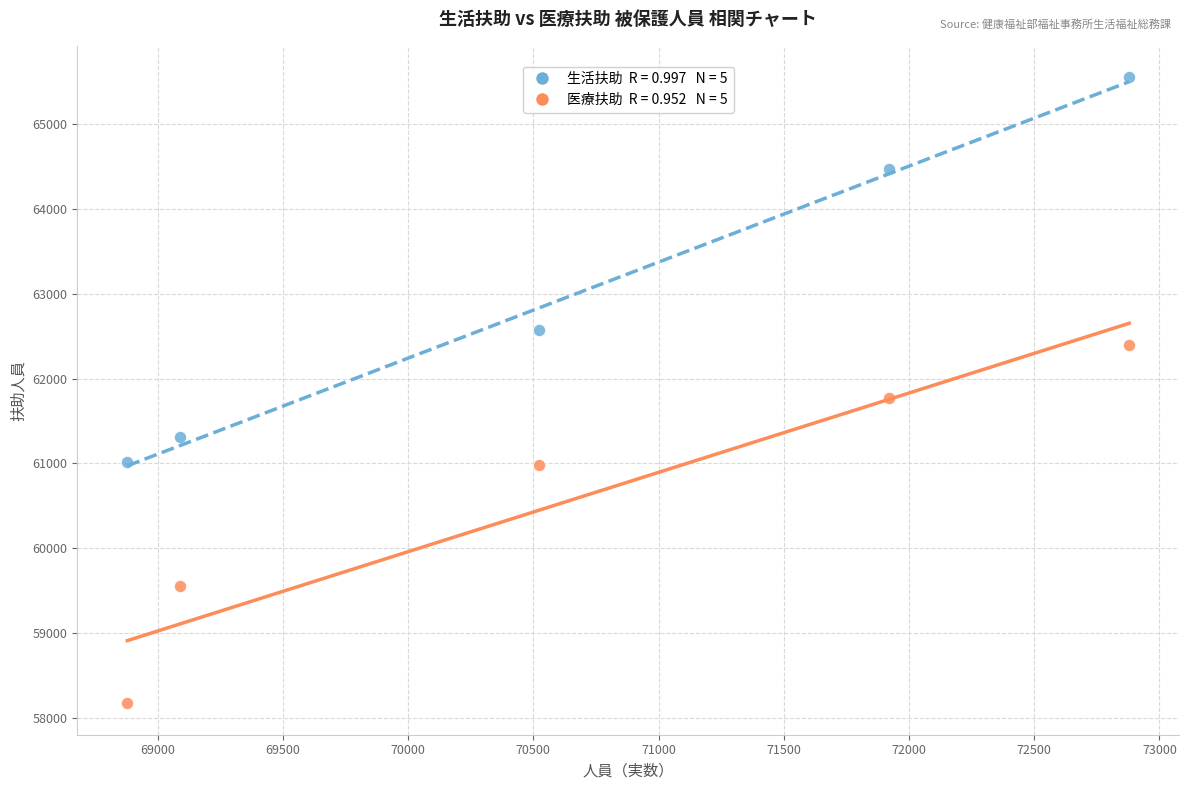

Across all data points, what is the average Y value?

61780